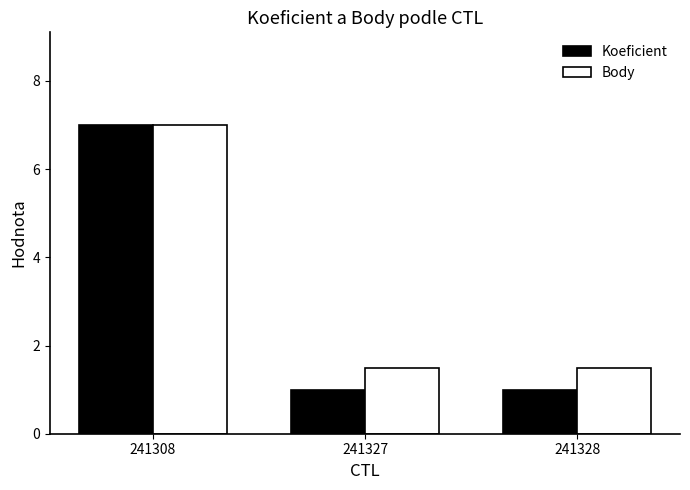

The Body series shows 7.0 at 241308. True or false?

True